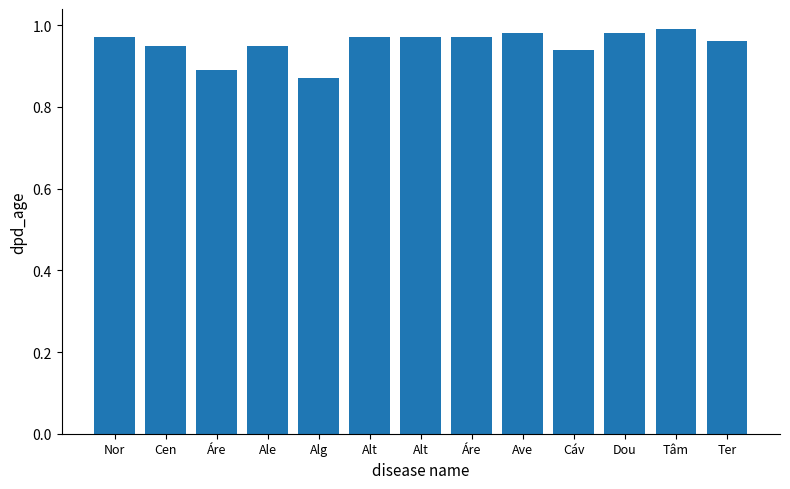

How many series are shown in this chart?

1